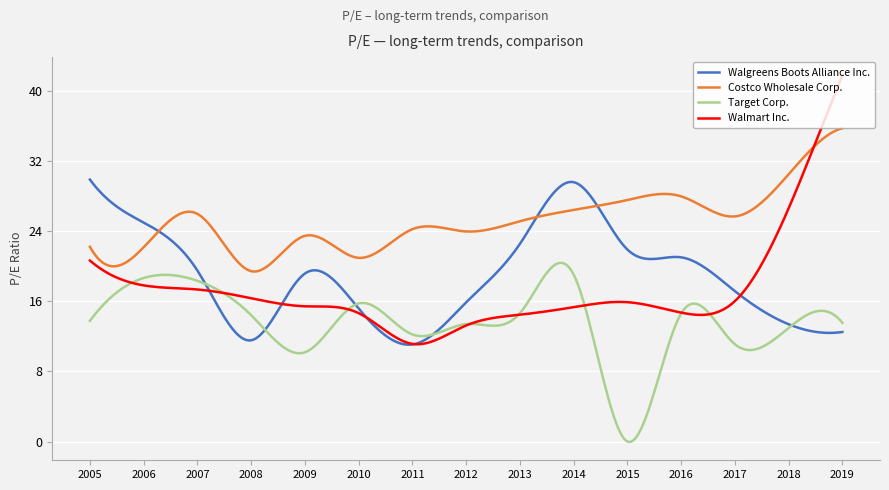

Which series has the largest total across all categories?

Costco Wholesale Corp.